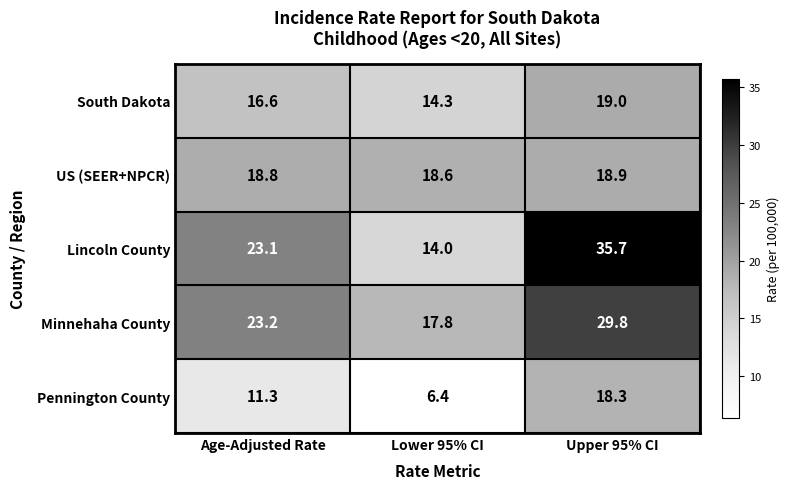

What is the sum of all Lincoln County values?

72.8